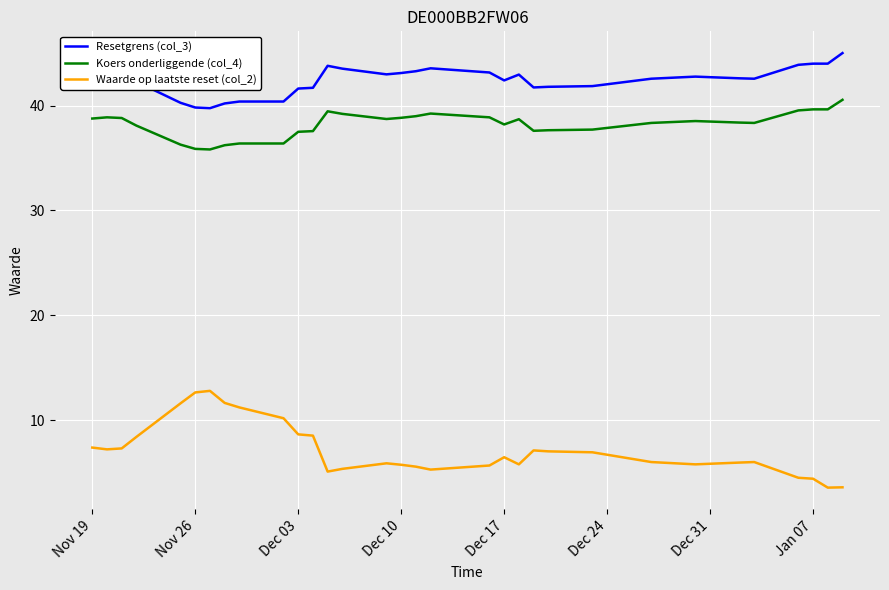

Which series has the largest range (max minus min)?

Waarde op laatste reset (col_2)